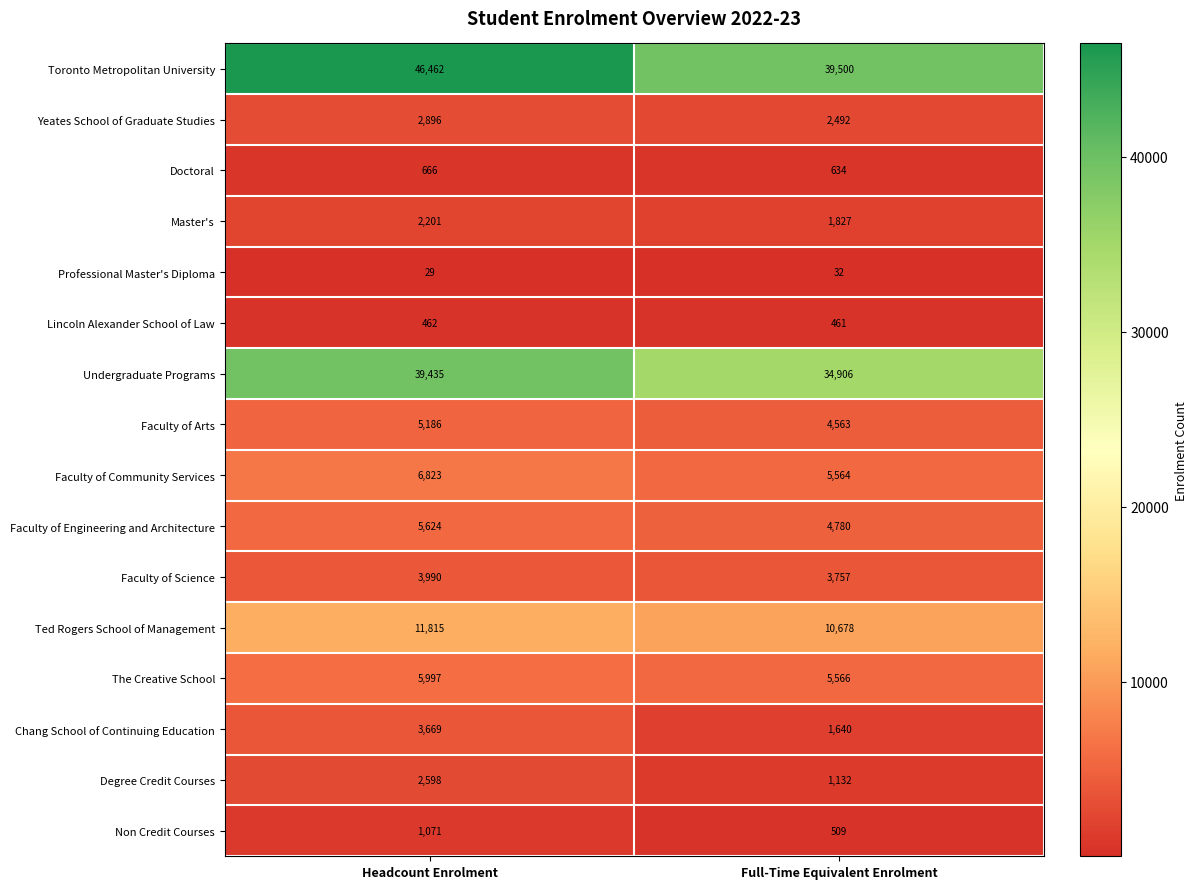

Read the Faculty of Community Services value at Headcount Enrolment, to the nearest 50.

6800